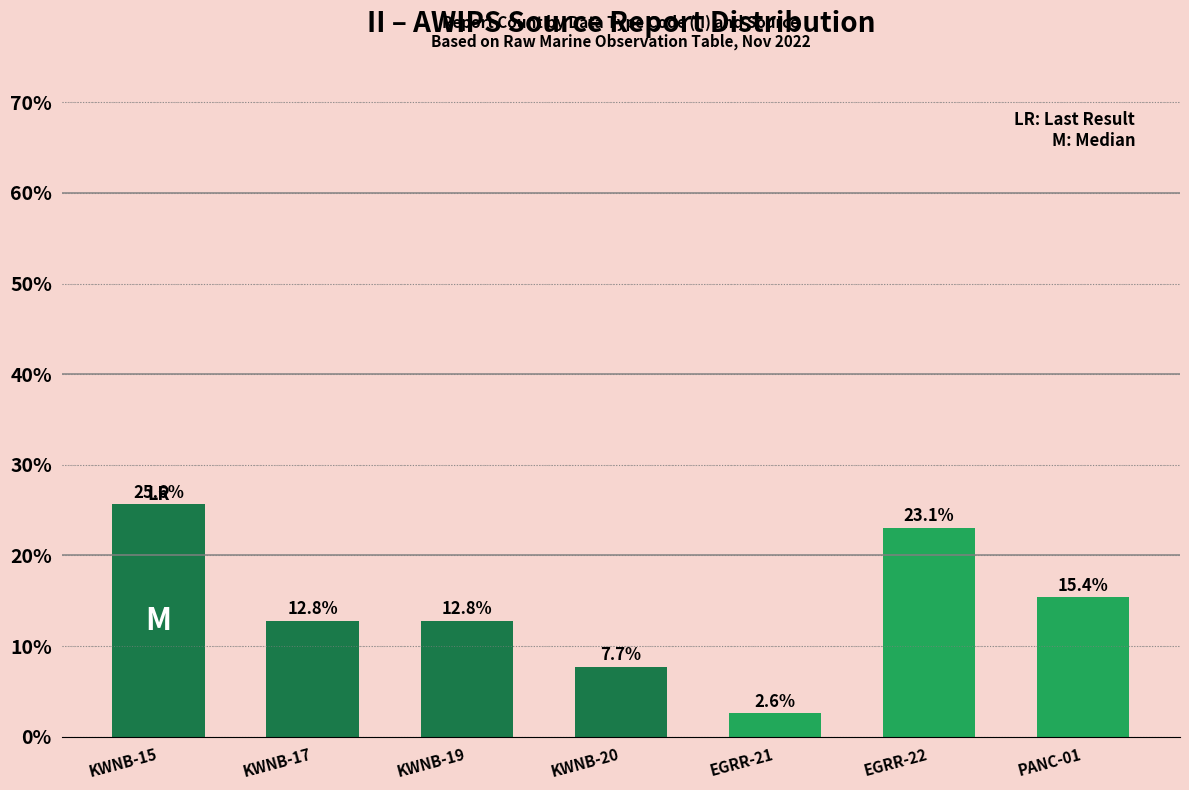

What is the maximum value shown in the chart?

25.6